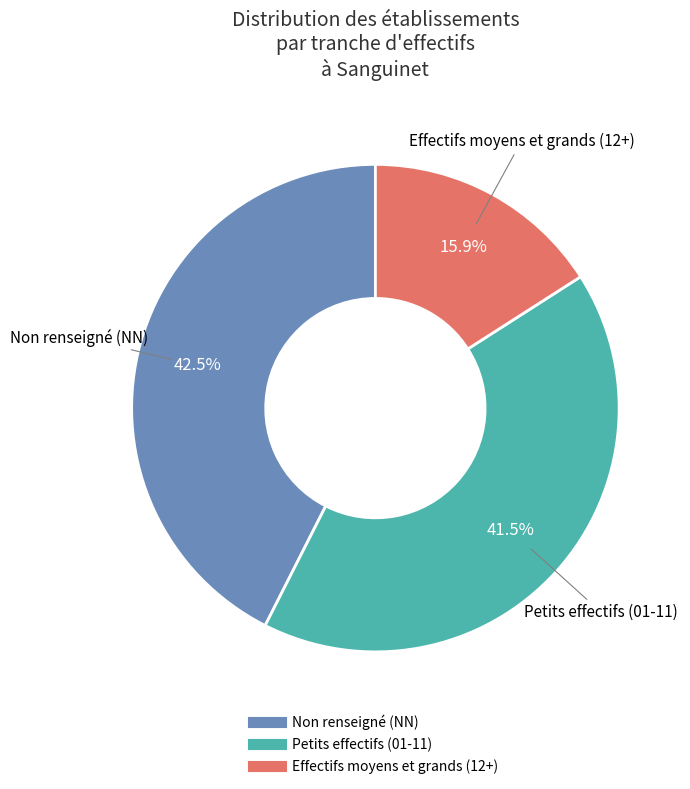

Is there a majority slice in this chart?

No